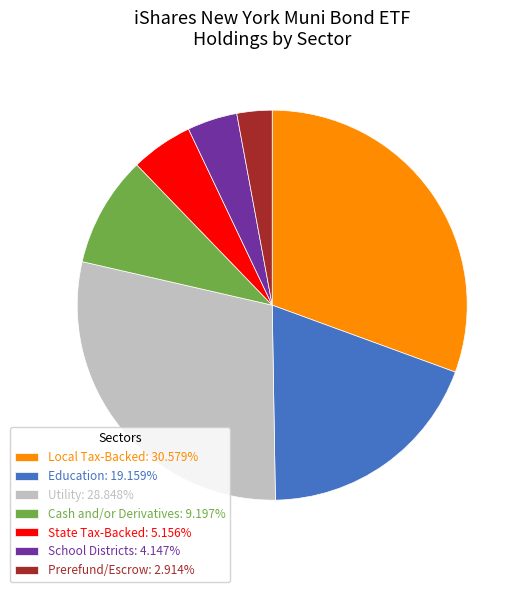

What is the ratio of the value at Cash and/or Derivatives to the value at Local Tax-Backed?

0.3